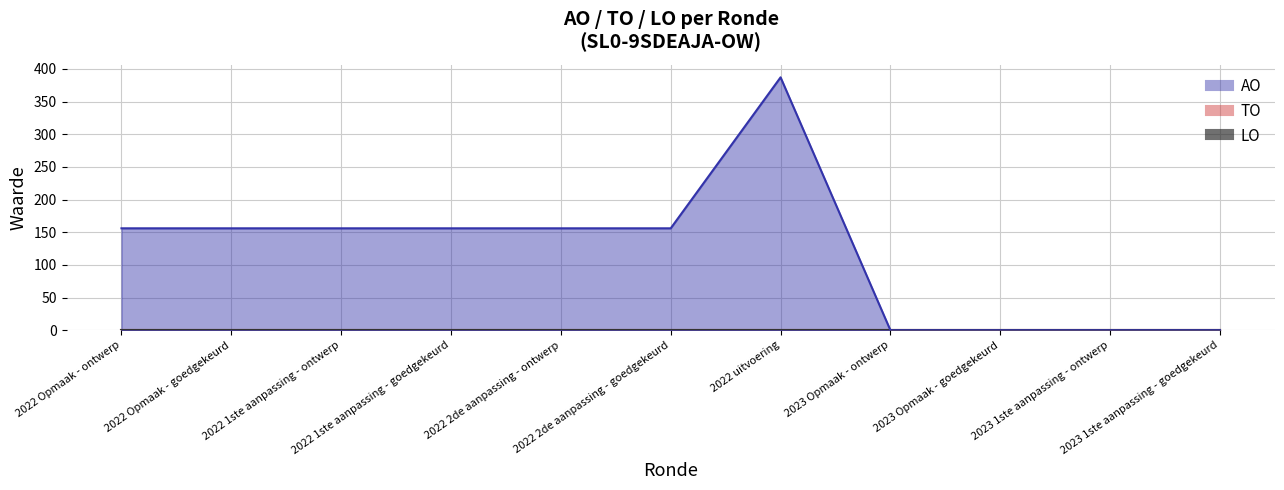

What is the greatest value displayed?

387